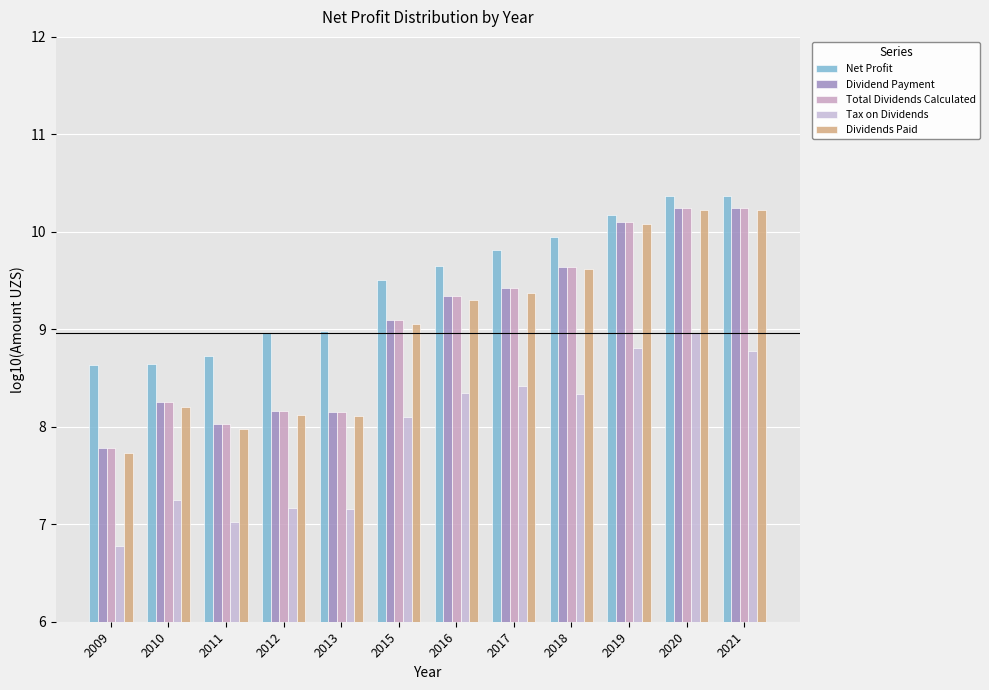

Which series has the largest range (max minus min)?

Dividends Paid